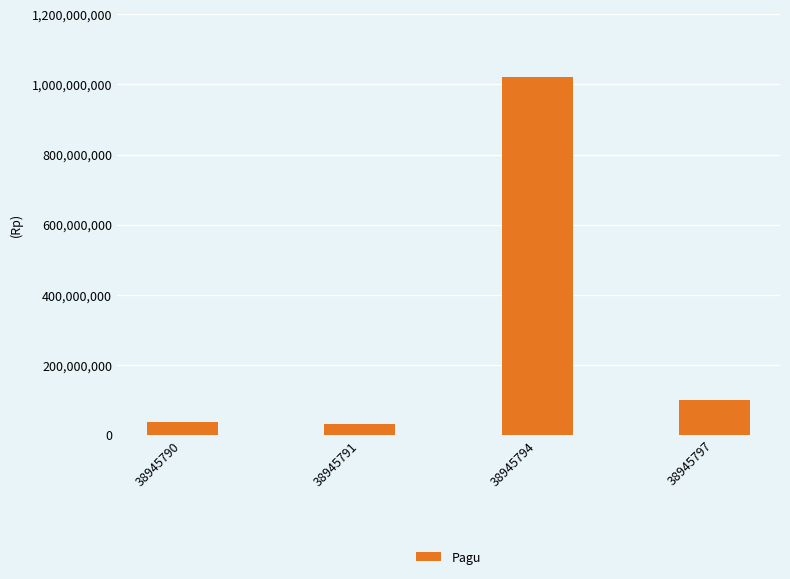

What is the greatest value displayed?

1020000000